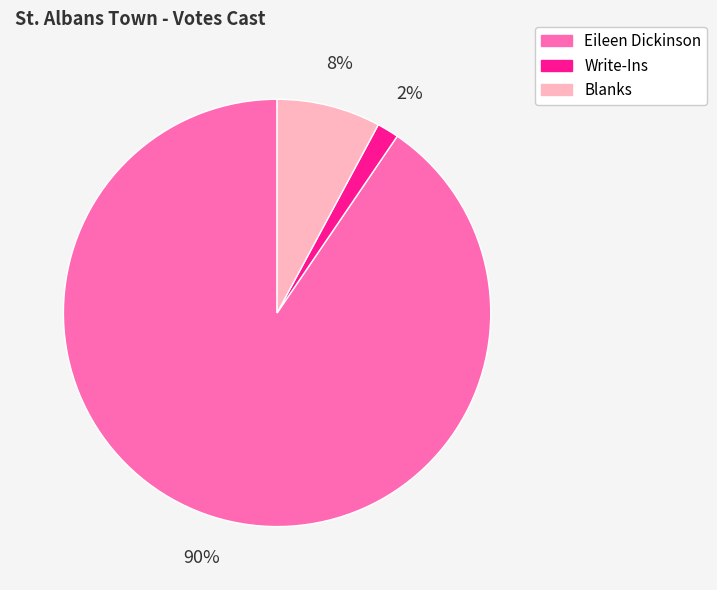

Is there a majority slice in this chart?

Yes